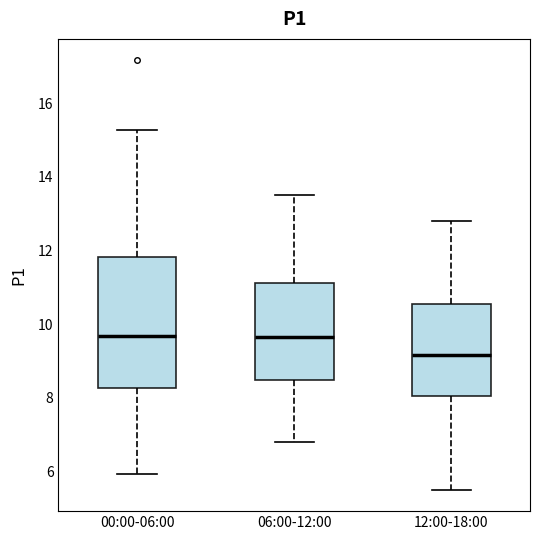

Where does the lower whisker of the box for 06:00-12:00 end on the y-axis? The values are not printed on the chart, so give them approximately, as read against the axis.

6.8